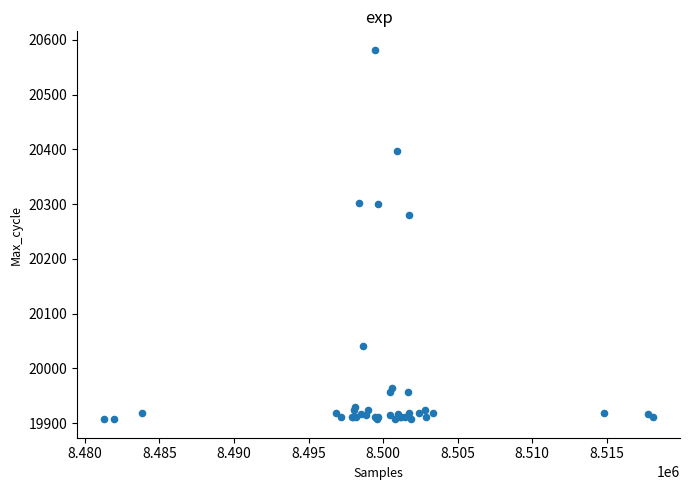

What Y value in the scatter plot is closest to 20244?

20280